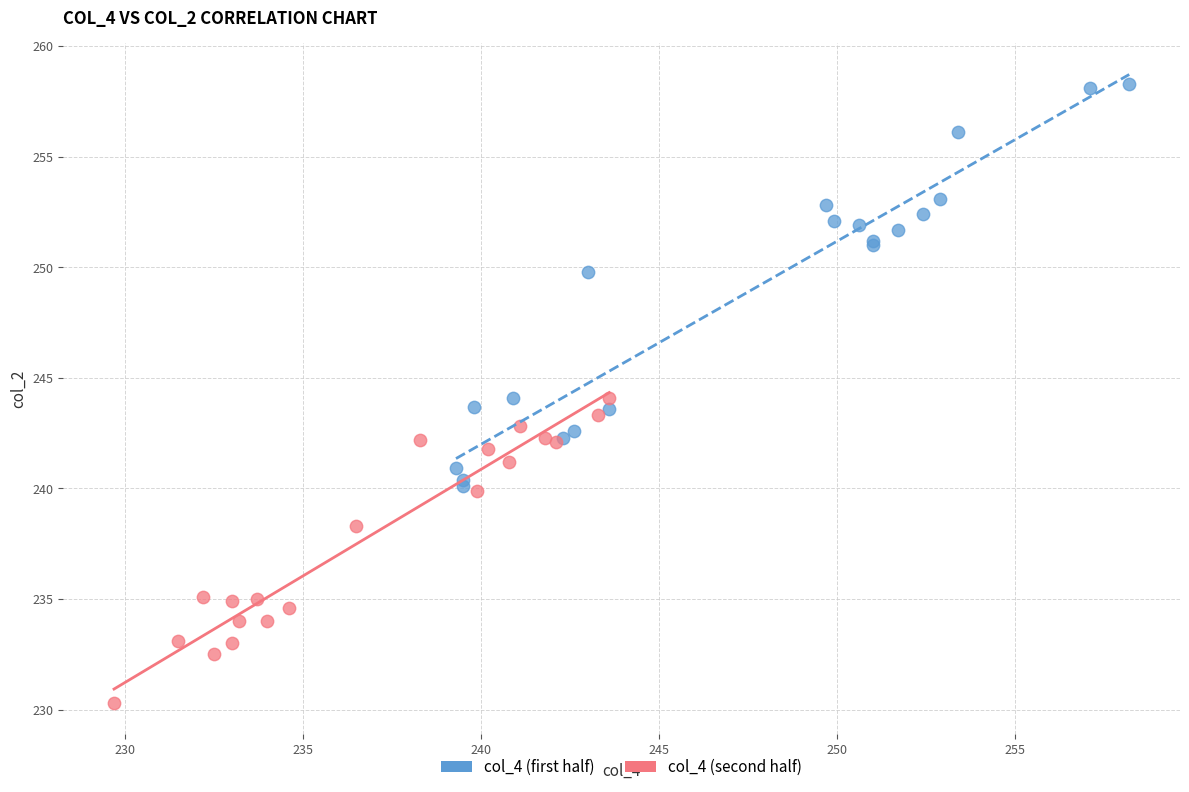

Which series has the widest spread of Y values?

col_4 (first half)